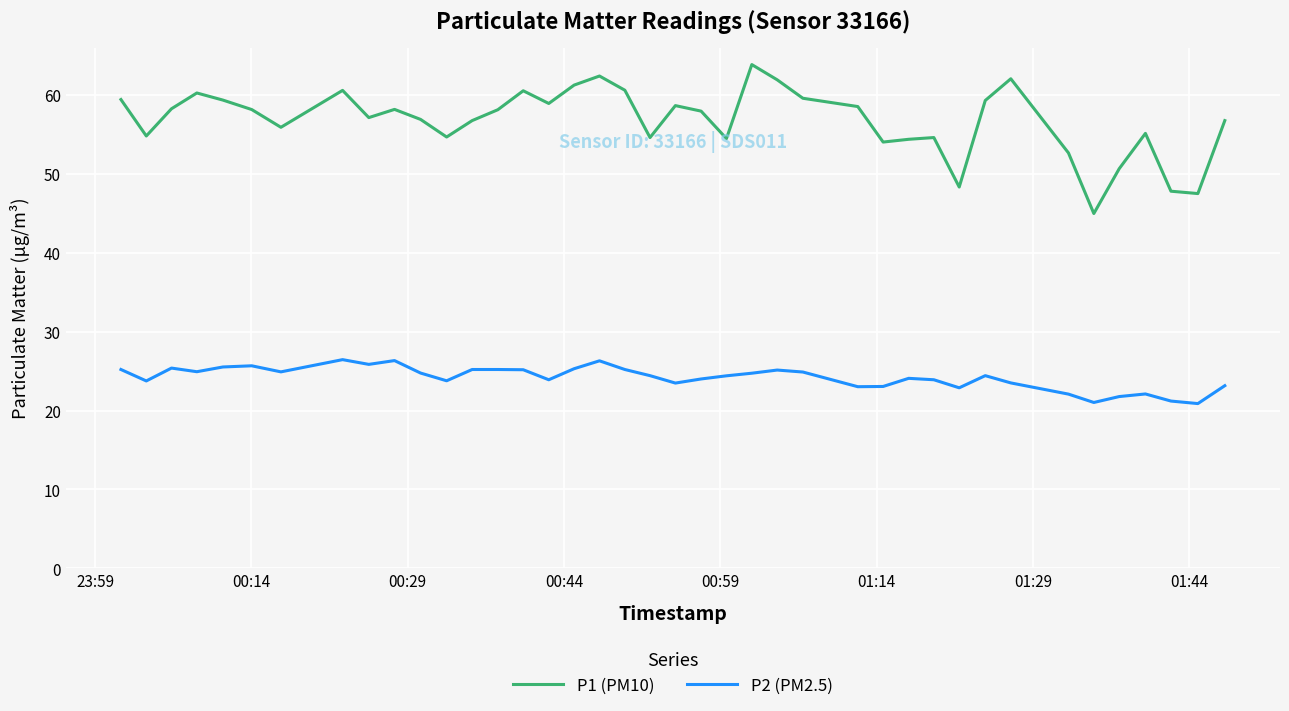

Does the chart have visible grid lines?

Yes